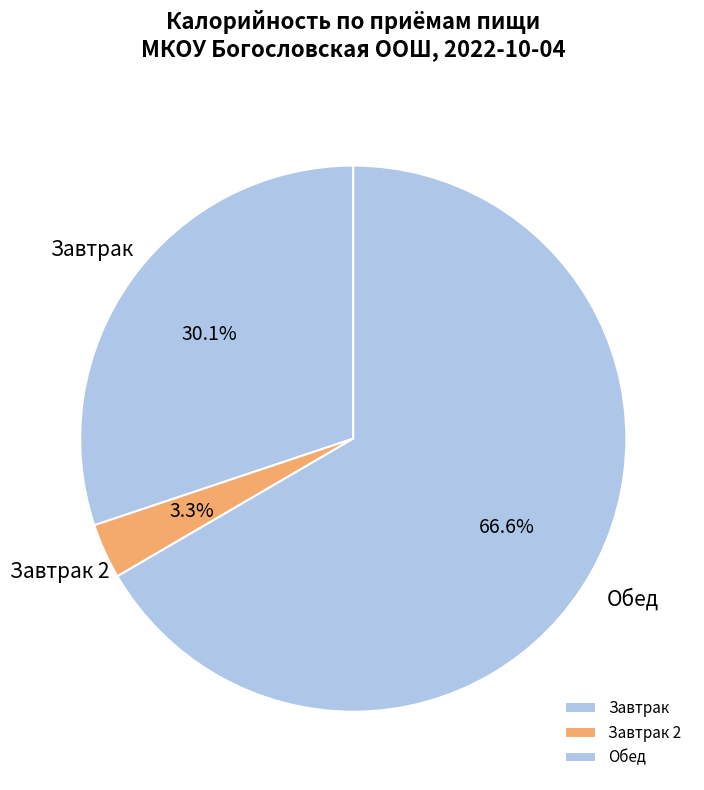

How many slices are in this pie chart?

3